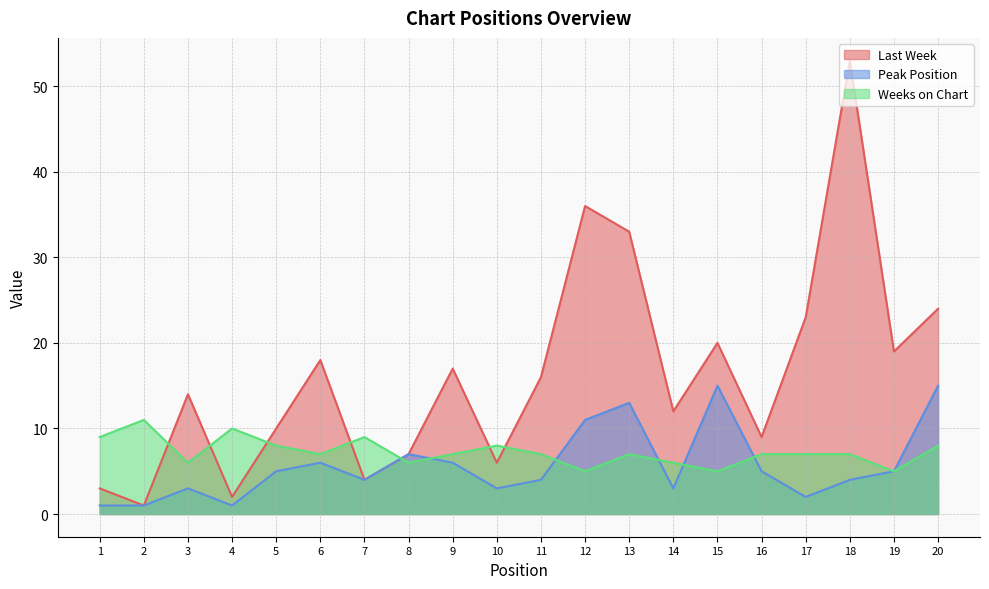

How many interior local valleys does the Last Week series have?

7